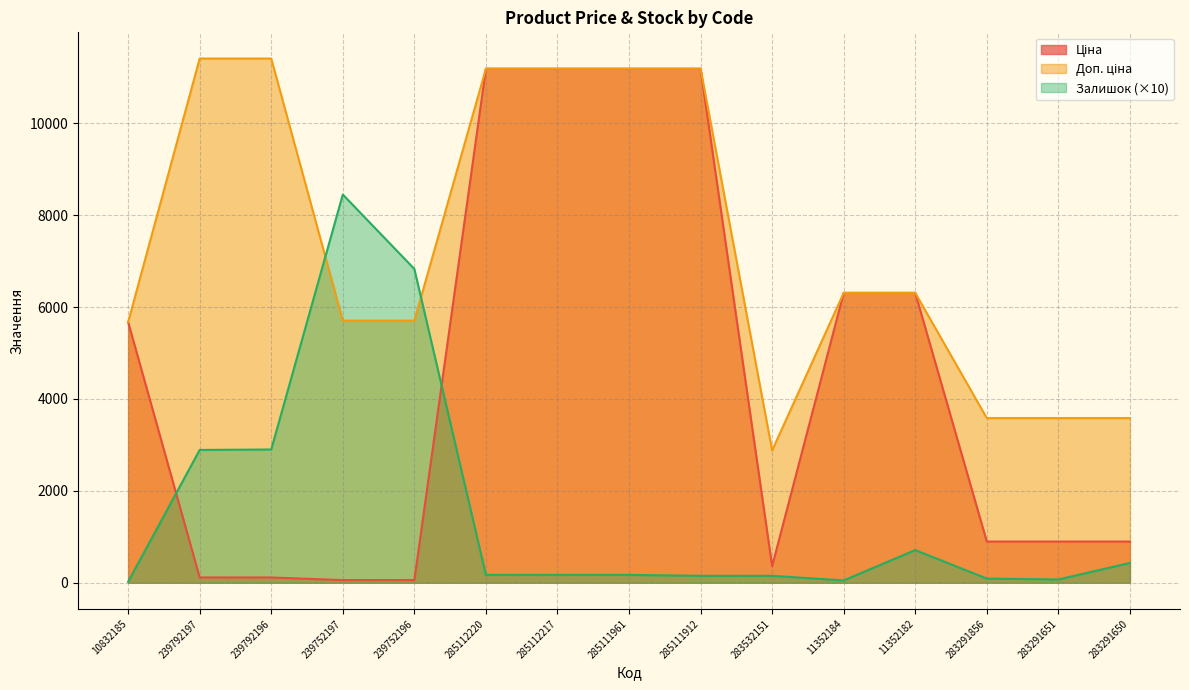

Which series has the largest total across all categories?

Доп. ціна